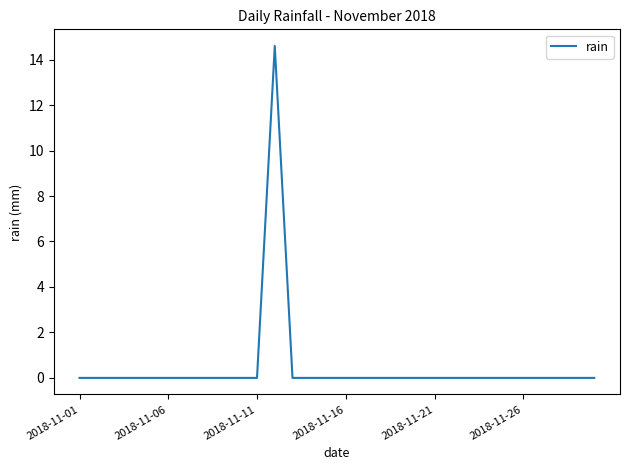

What is the difference between the maximum and minimum values?

14.6